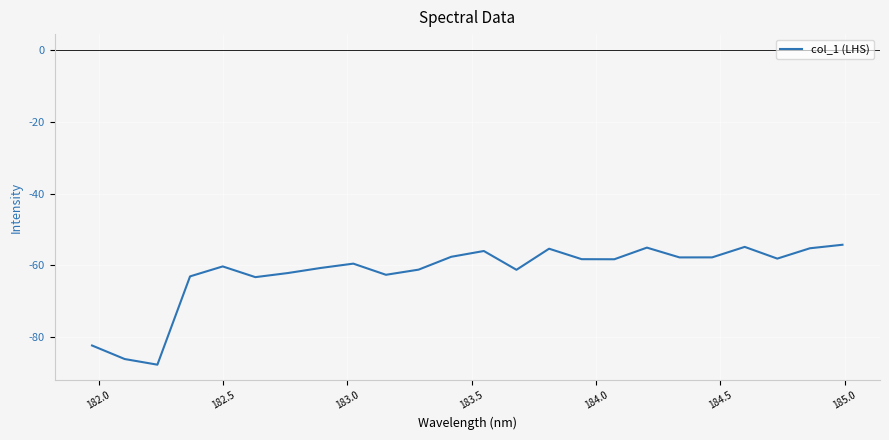

What is the minimum value shown in the chart?

-87.7